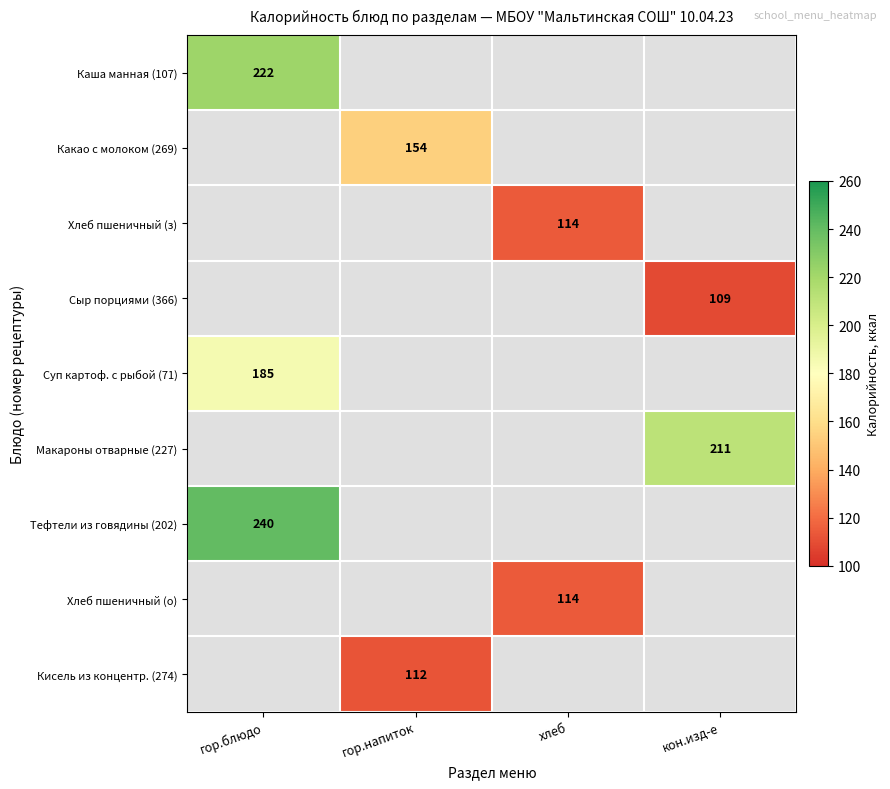

The Сыр порциями (366) series shows 180 at кон.изд-е. True or false?

False